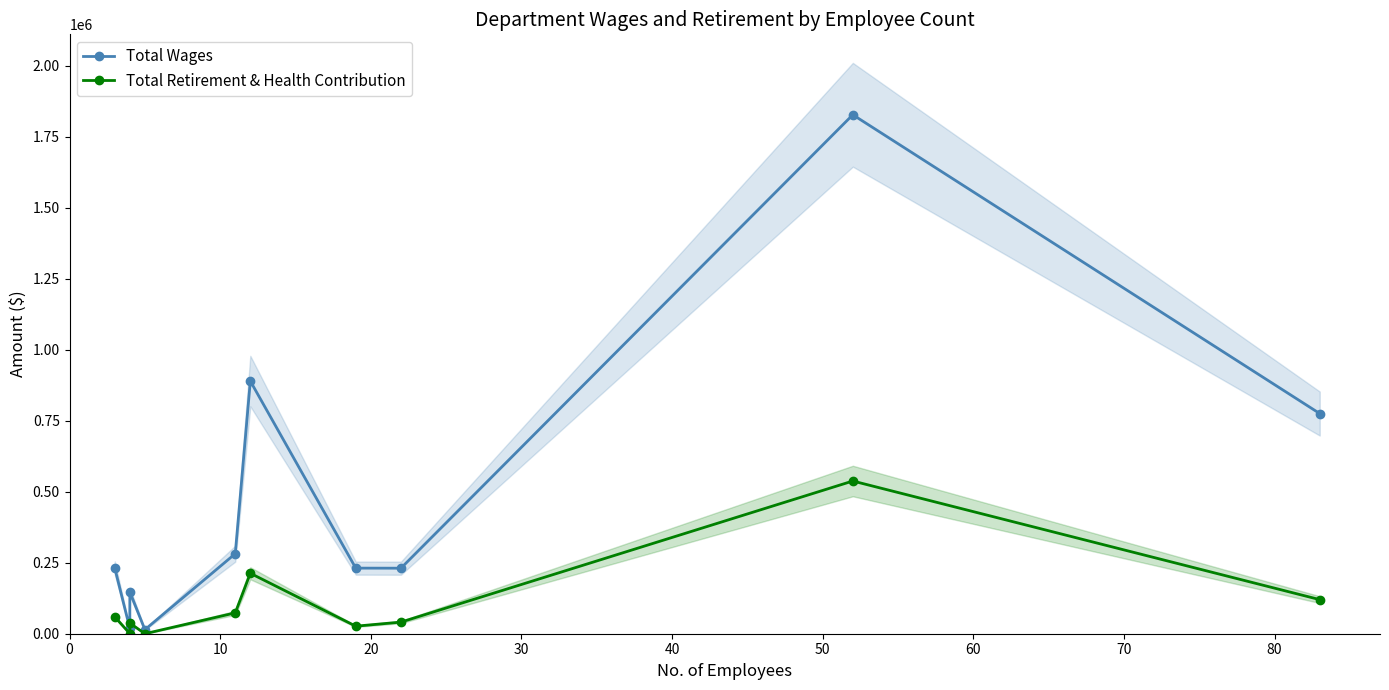

Reading right to left, transcribe all the data shown in this chart.

Total Wages: 775224	1827241	230730	230975	889607	281785	14300	147179	18516	231397
Total Retirement & Health Contribution: 120072	537662	40917	26550	212810	73499	0	37656	303	59589